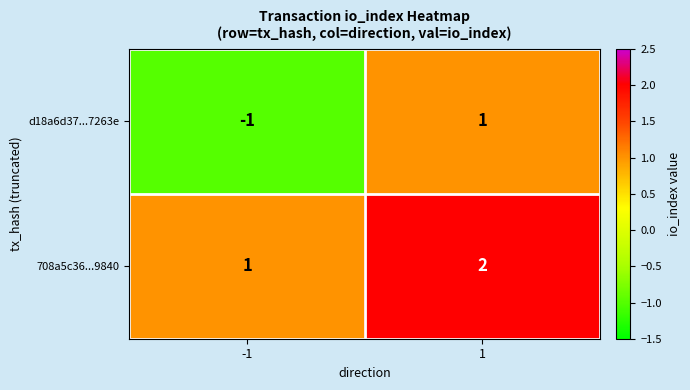

What is the spread (max minus min) of values at 1?

1